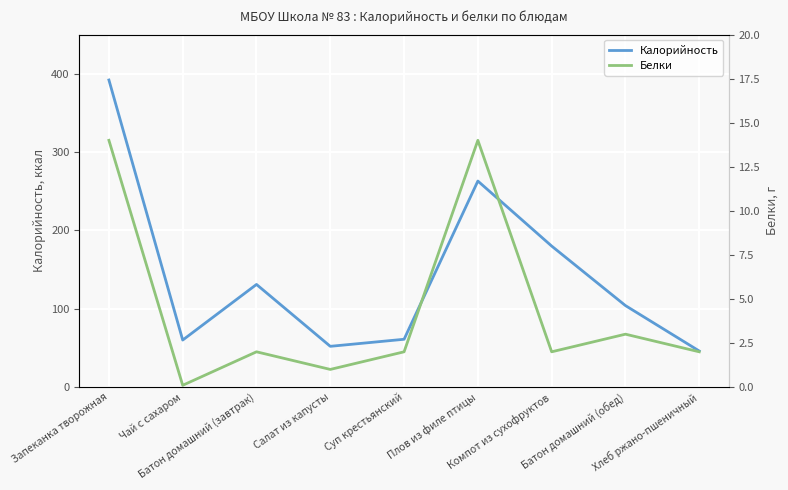

What are all the series names shown in the legend?

Калорийность, Белки